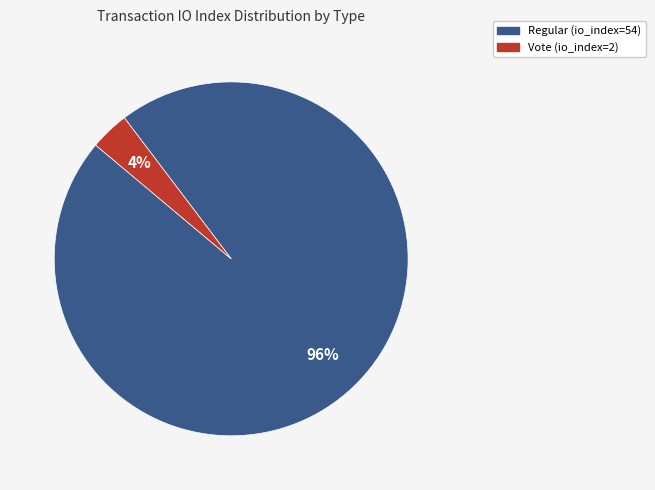

How many slices are in this pie chart?

2